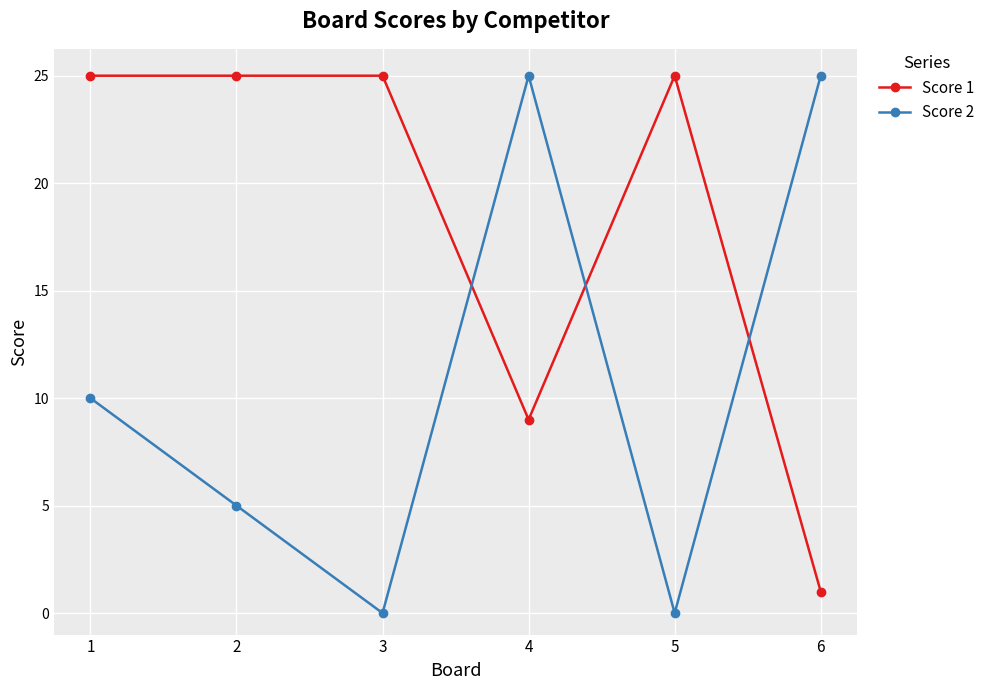

Which series has the largest range (max minus min)?

Score 2